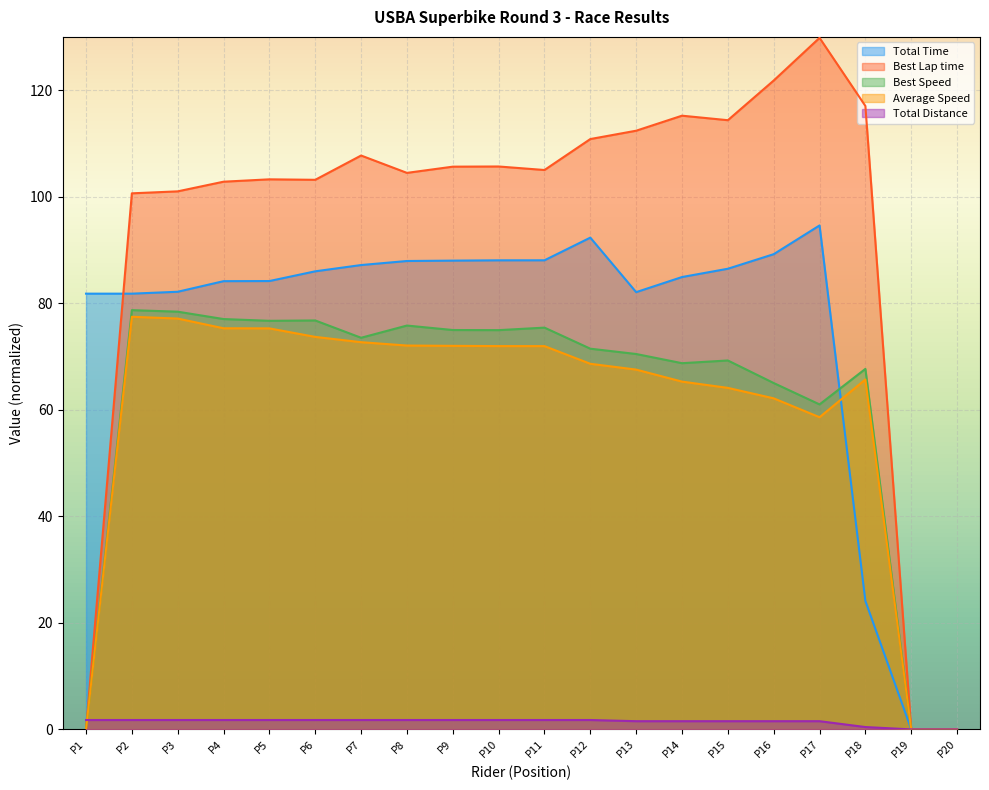

How many times do Total Time and Best Lap time cross each other?

1